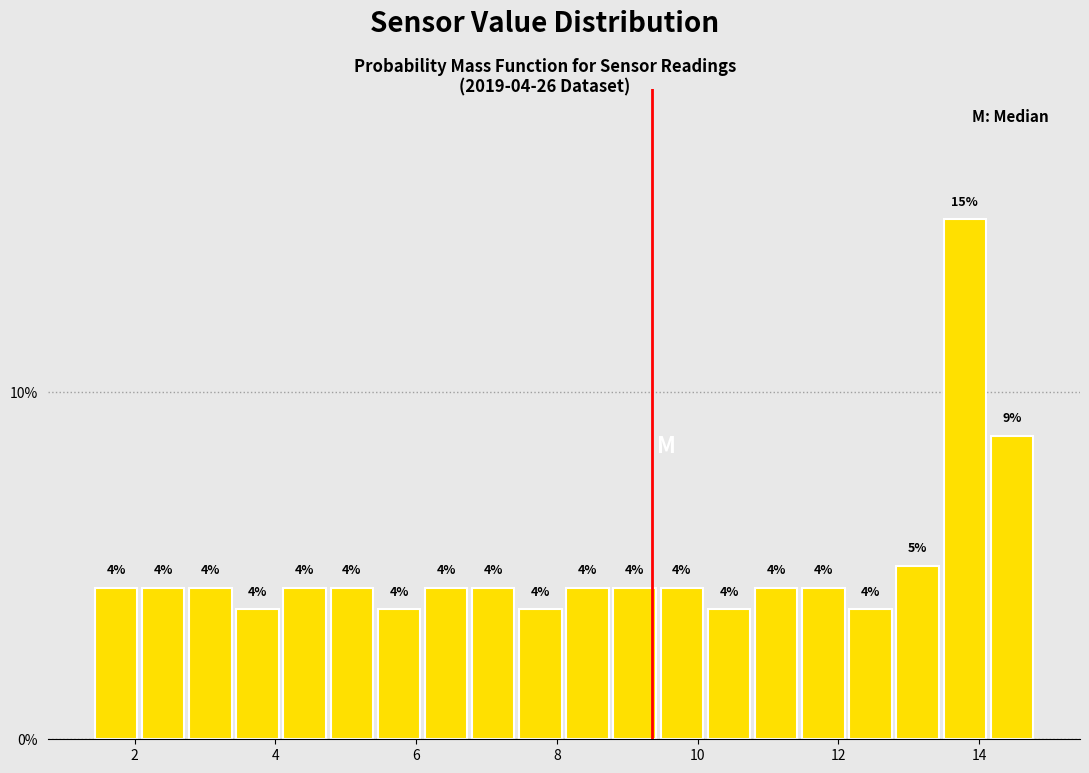

Read against the x-axis, roughly where is the centre of the tallest bar?

13.8